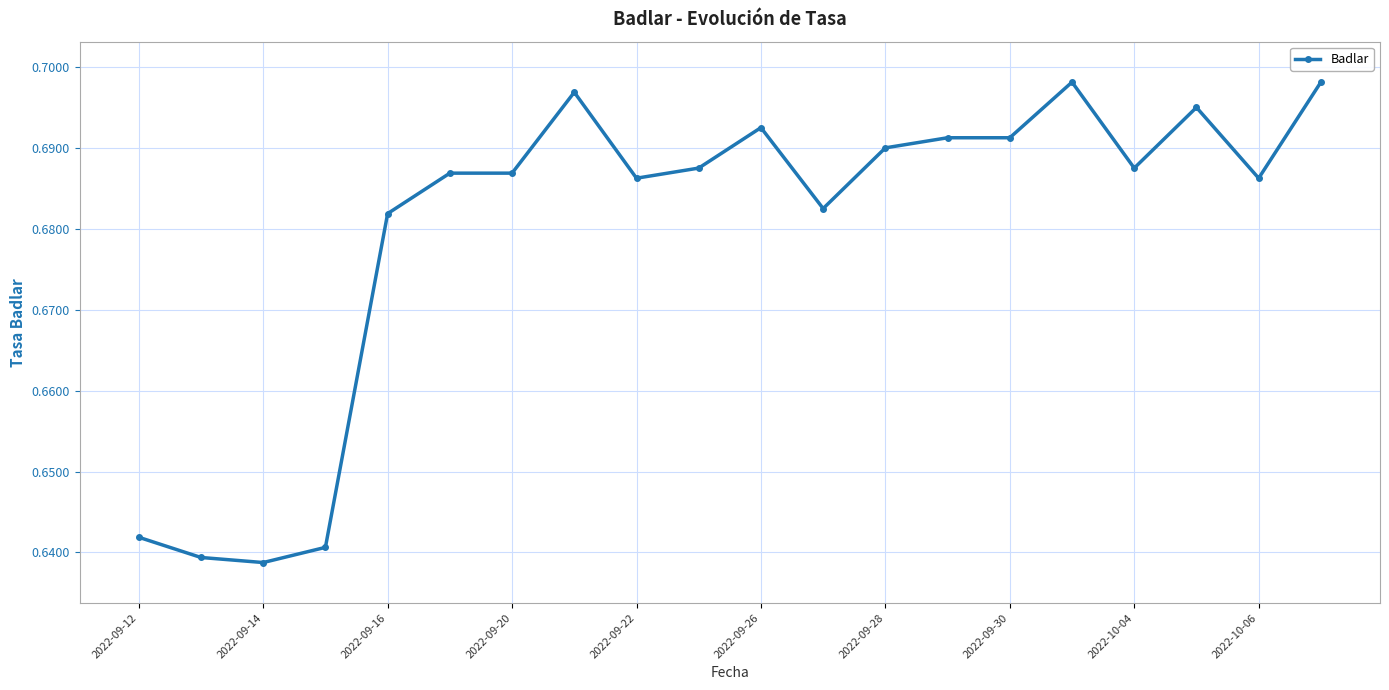

True or false: the data has more than 2 interior local peaks.

True